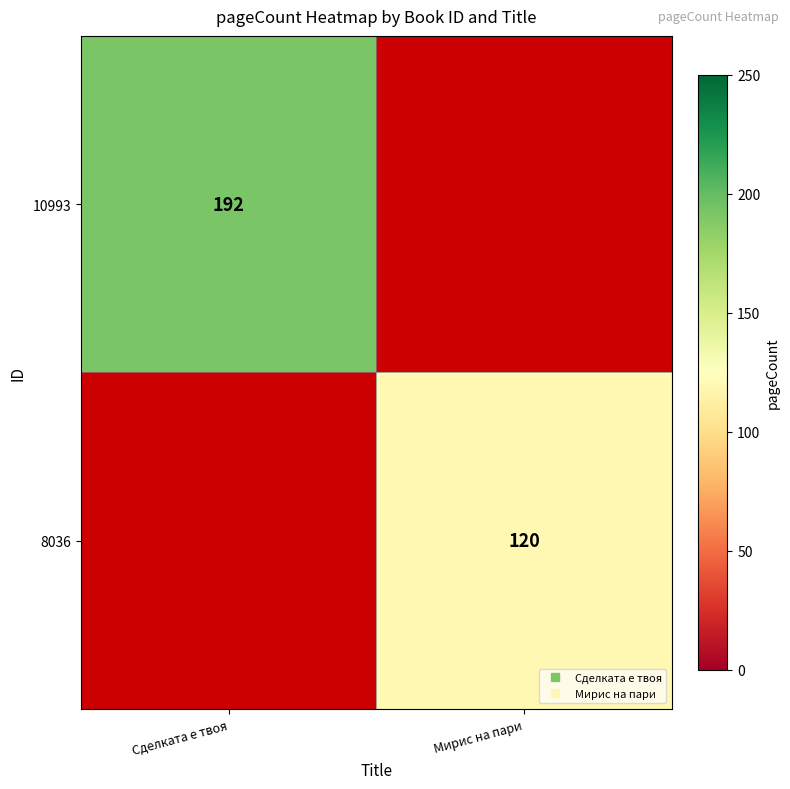

Which series has the largest range (max minus min)?

10993